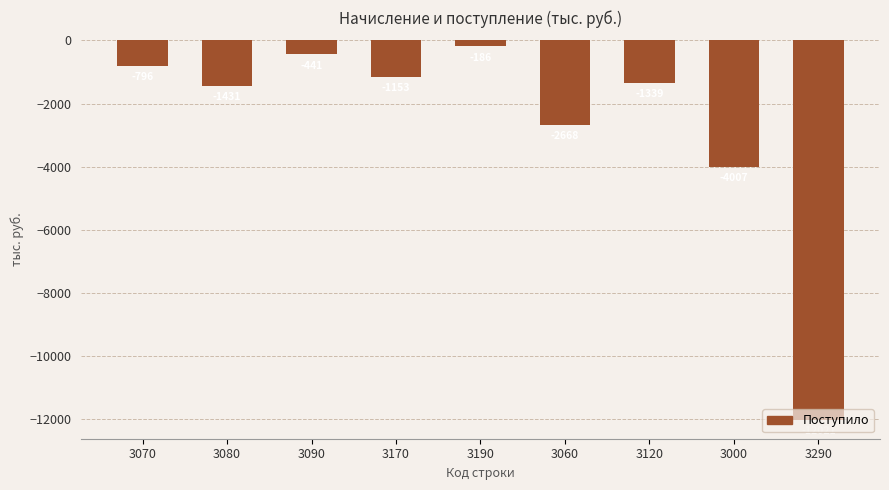

List the labels in order of value, largest first.

3190, 3090, 3070, 3170, 3120, 3080, 3060, 3000, 3290